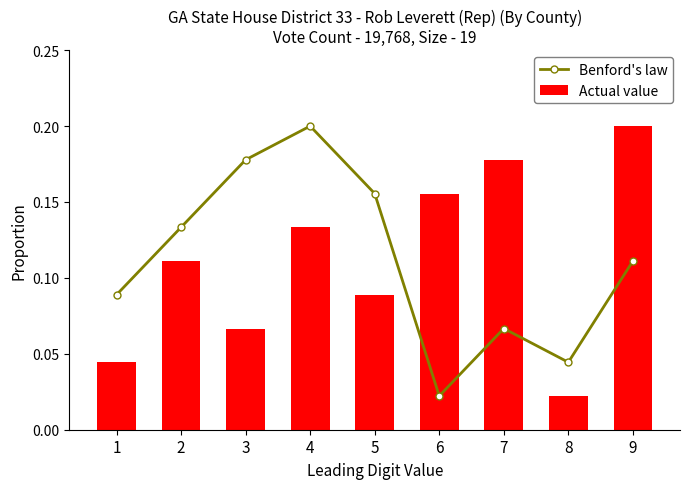

At which category is the sum across all series the highest?

4